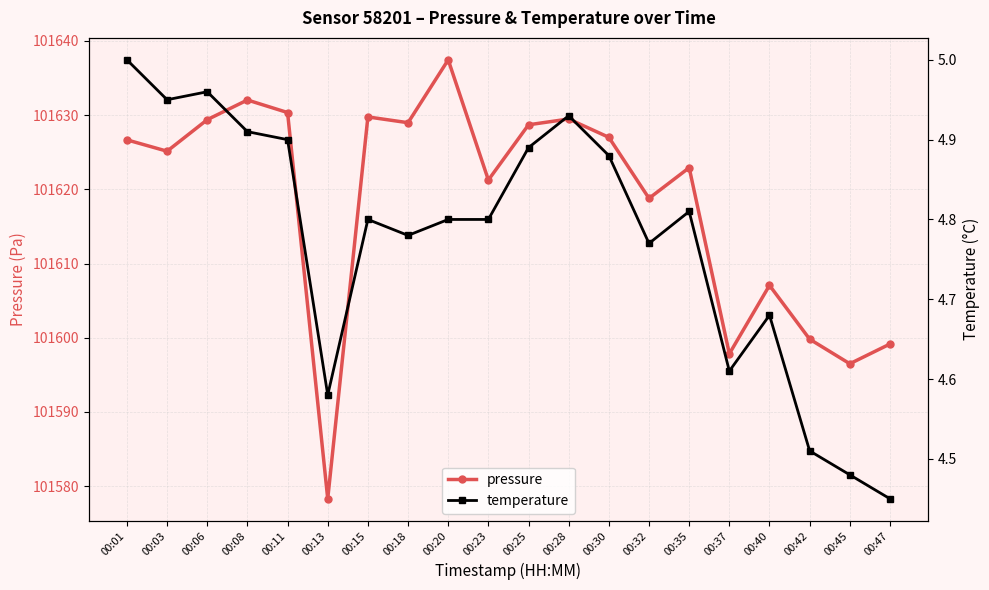

The value of pressure at 00:40 is 101607.1. True or false?

True